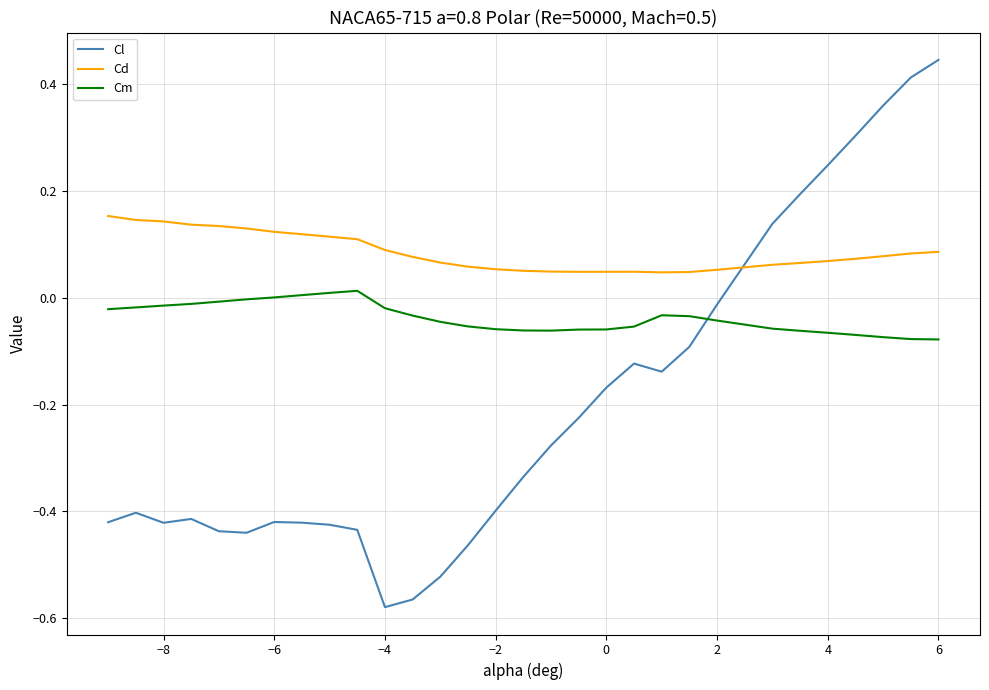

List the series in order of their overall mean, highest first.

Cd, Cm, Cl